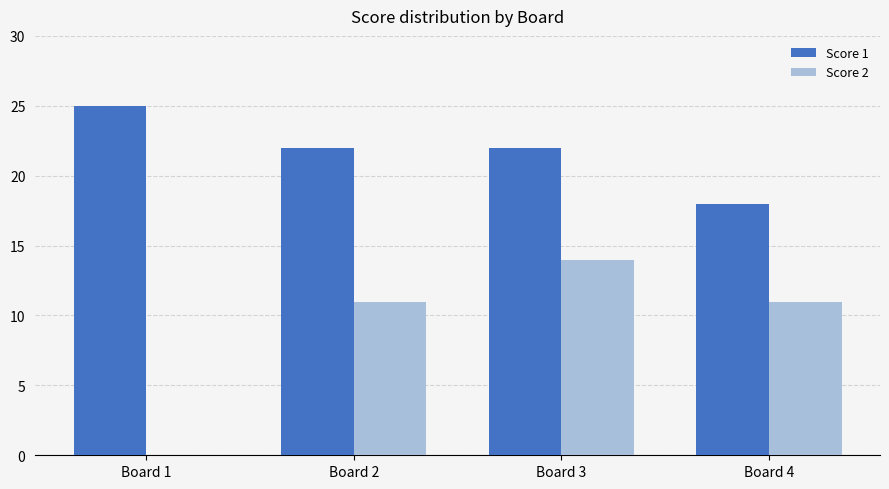

Between Board 1 and Board 4, which series saw the biggest shift?

Score 2